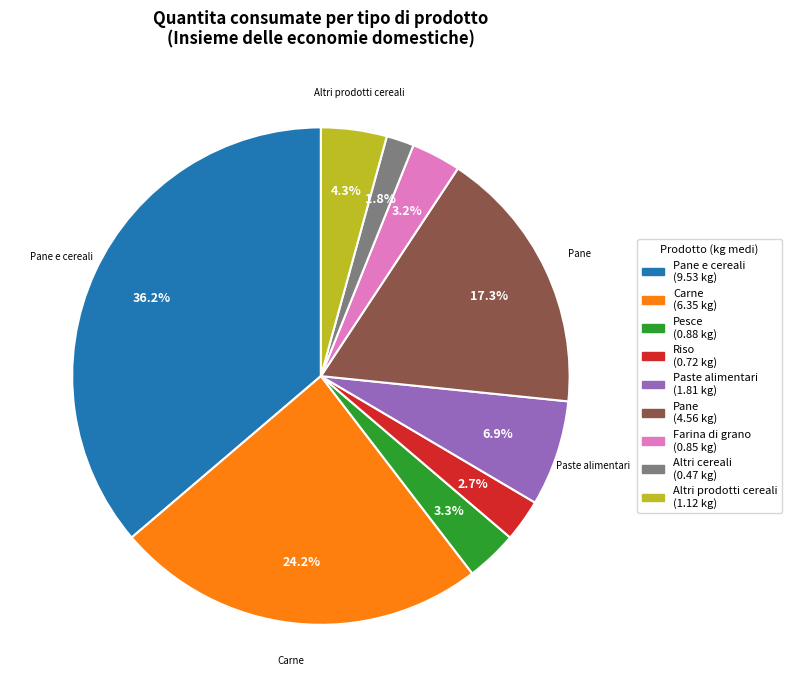

How many slices are in this pie chart?

9